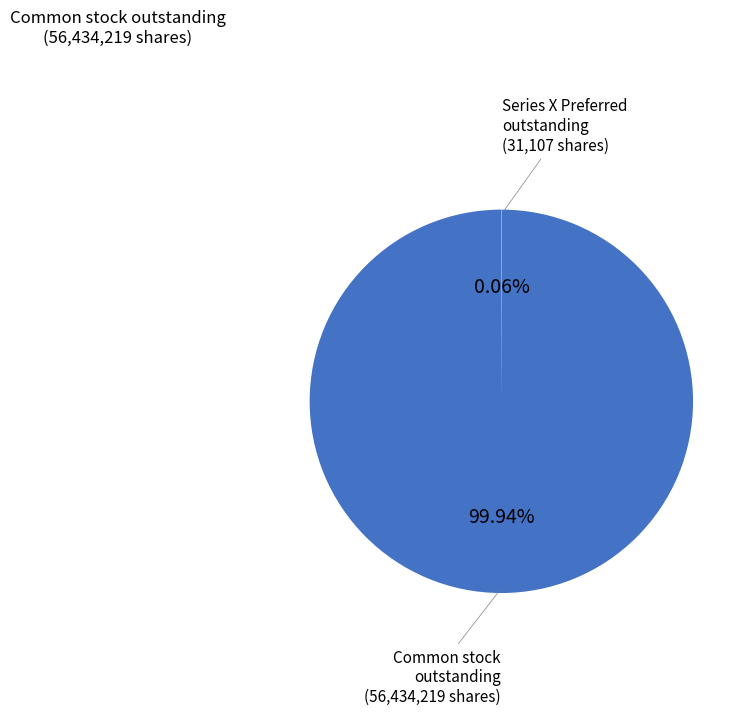

Does any single category account for the majority?

Yes